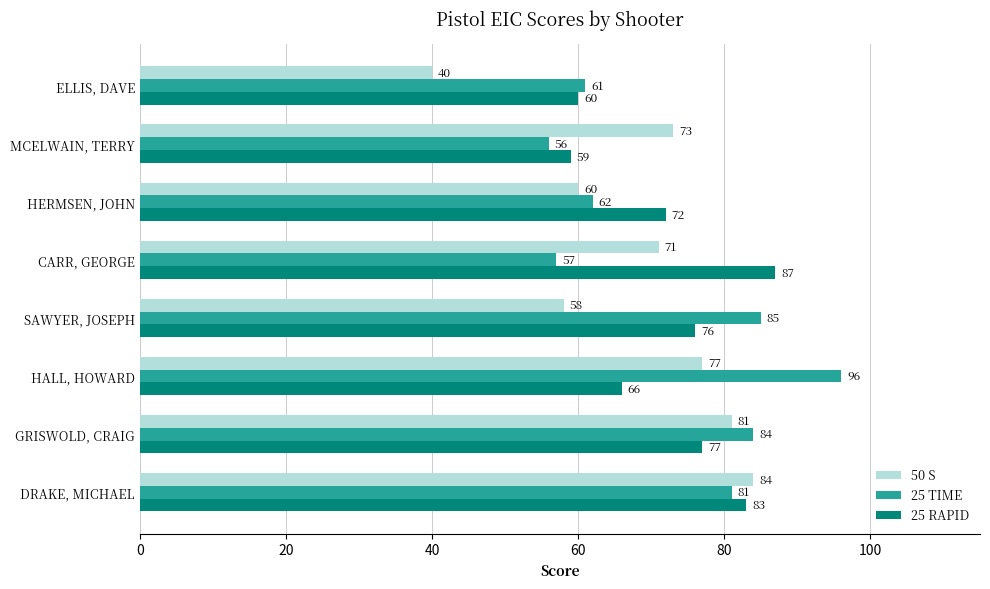

At SAWYER, JOSEPH, list the series in order from largest to smallest.

25 TIME, 25 RAPID, 50 S